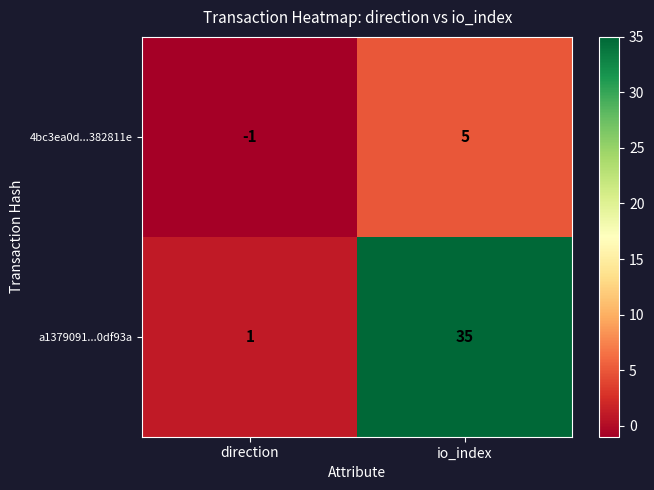

List the series in order of their peak value, highest first.

a1379091...0df93a, 4bc3ea0d...382811e